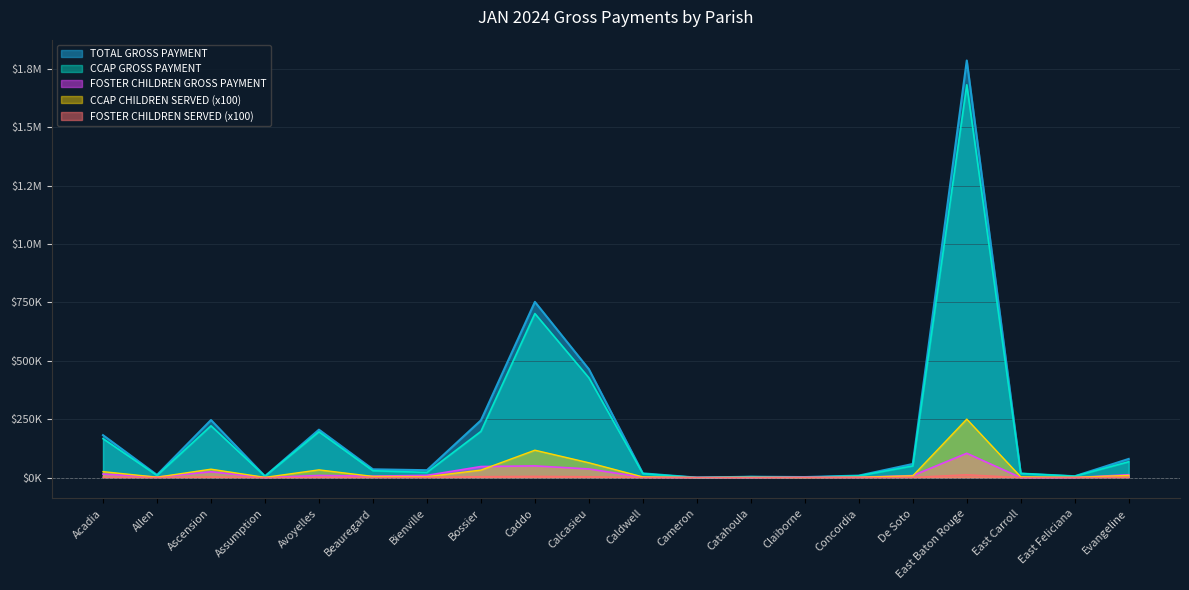

What is the total value across all series at De Soto?

124927.8